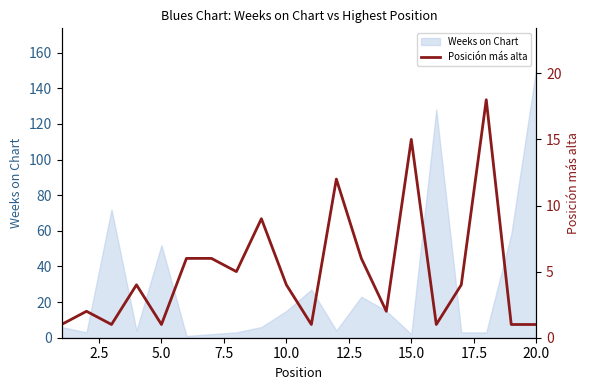

At which label does Weeks on Chart reach its peak?

20.0